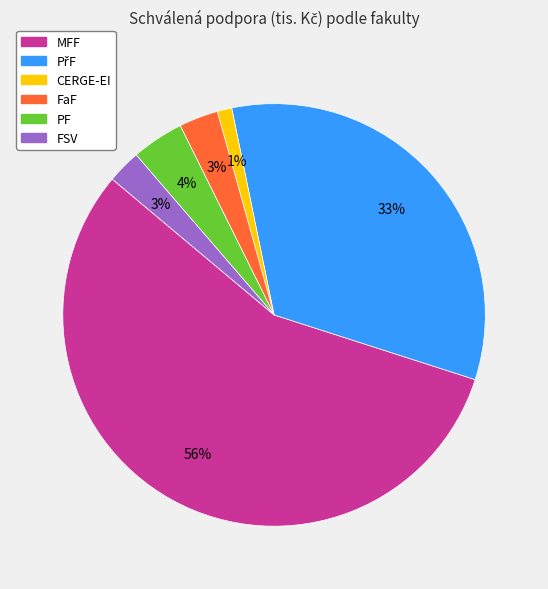

How many slices are in this pie chart?

6